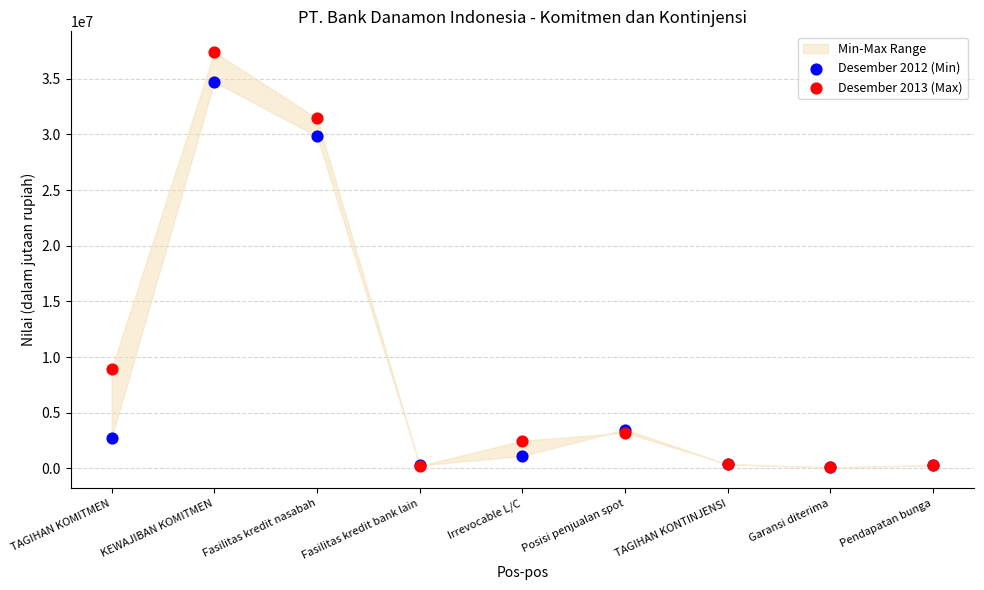

Which series has the largest Y range (max minus min)?

Desember 2013 (Max)